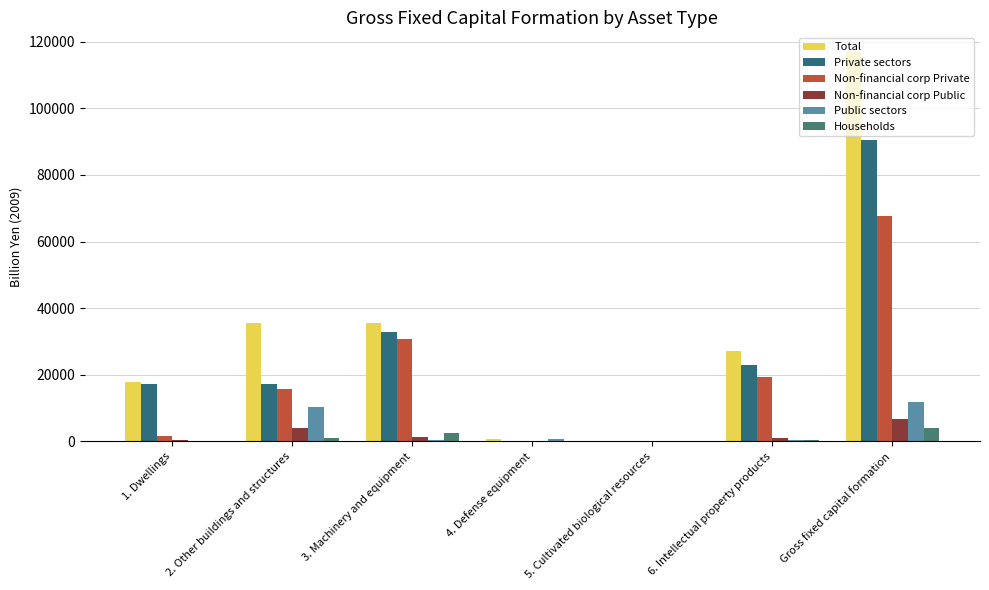

Does the chart contain stacked bars?

No